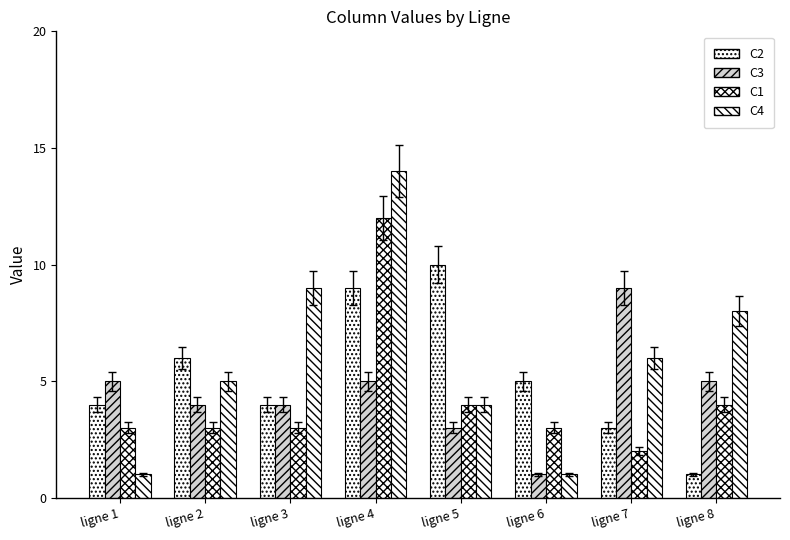

How many data points does each series have?

8